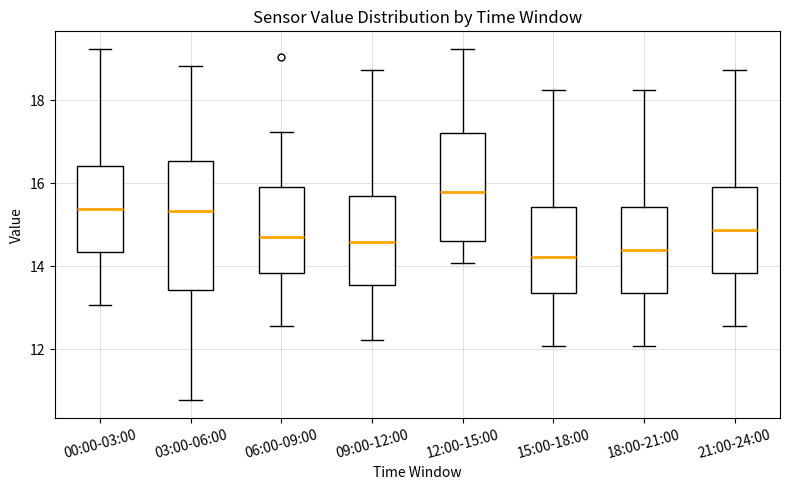

Which box has the highest median line?

12:00-15:00